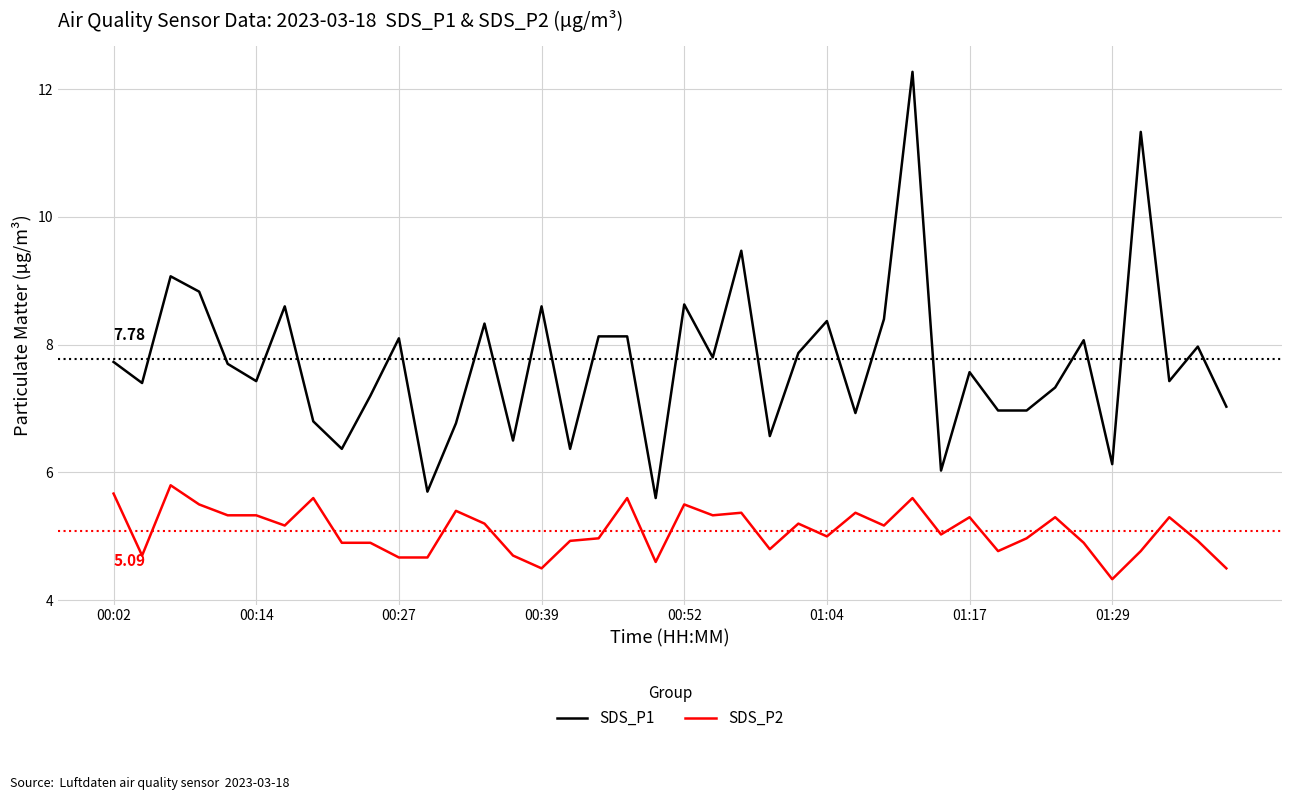

True or false: SDS_P1 and SDS_P2 cross at least once.

False